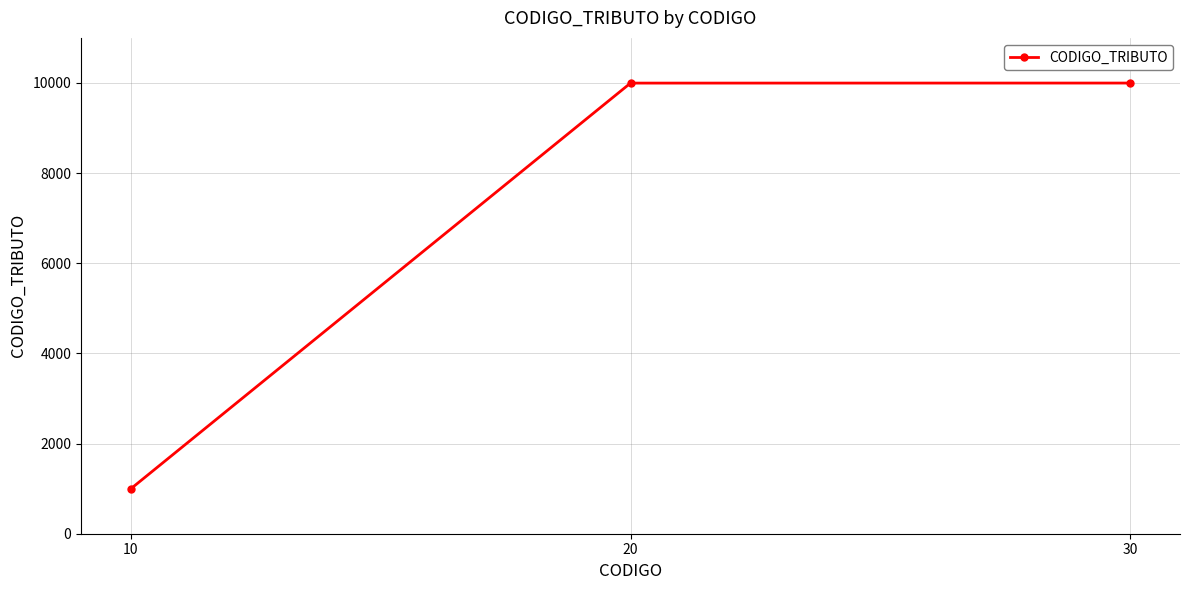

What value does the data have at 20, to the nearest 50?

10000